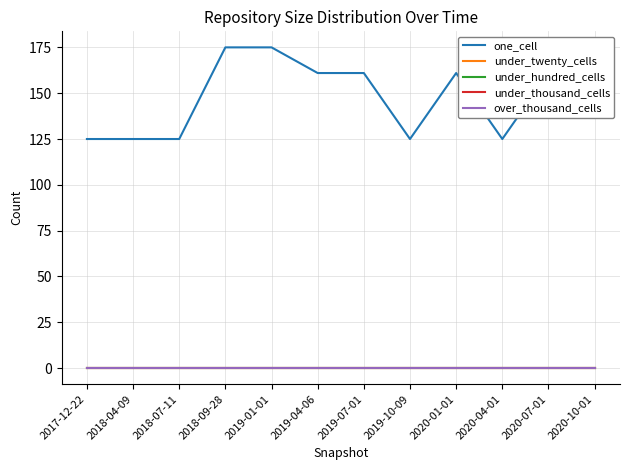

True or false: under_thousand_cells has a value of 0 at 2020-01-01.

True